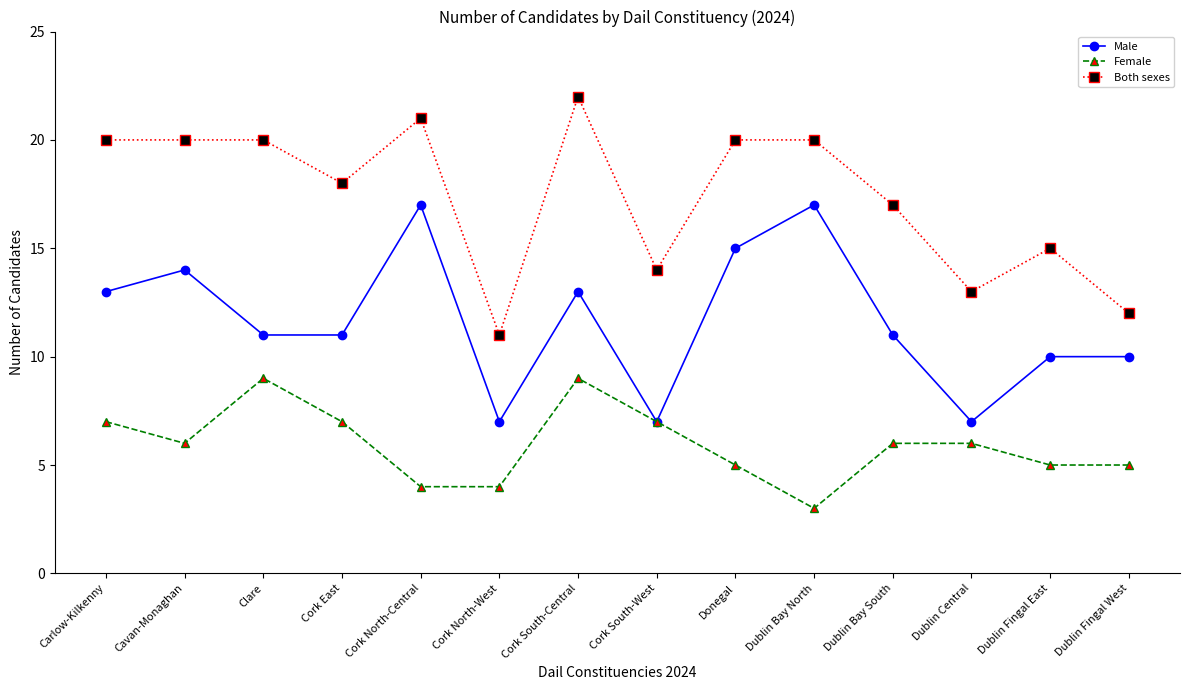

What is the difference between the second highest and second lowest values in the Female series?

5